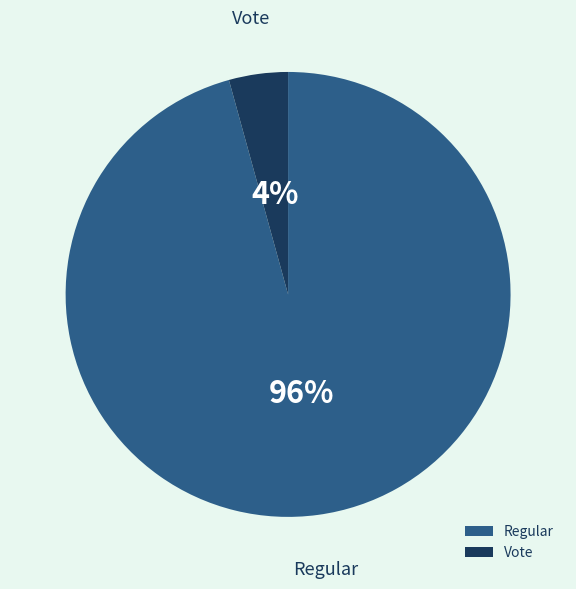

What is the smallest slice in the pie chart?

Vote